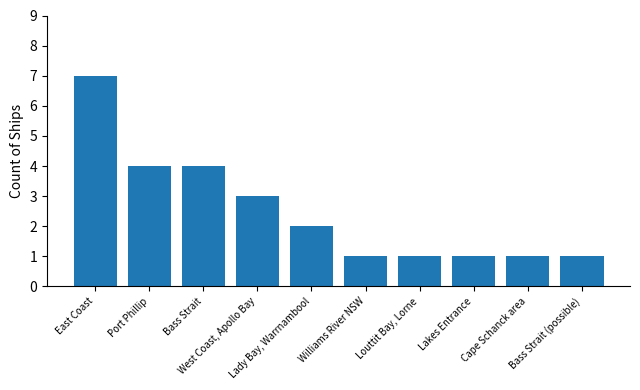

How many bars are there in total?

10